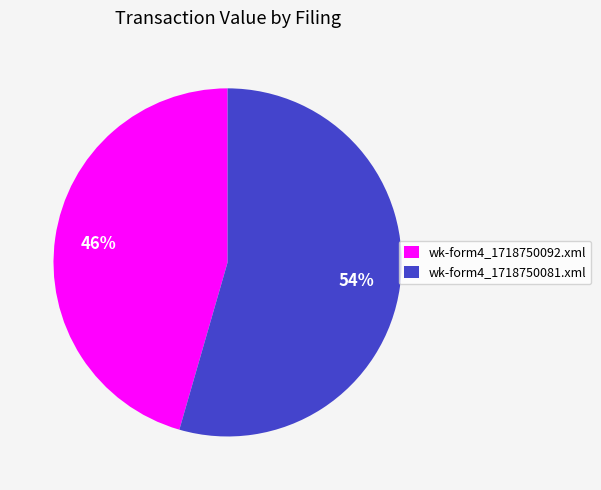

Which category accounts for the majority?

wk-form4_1718750081.xml